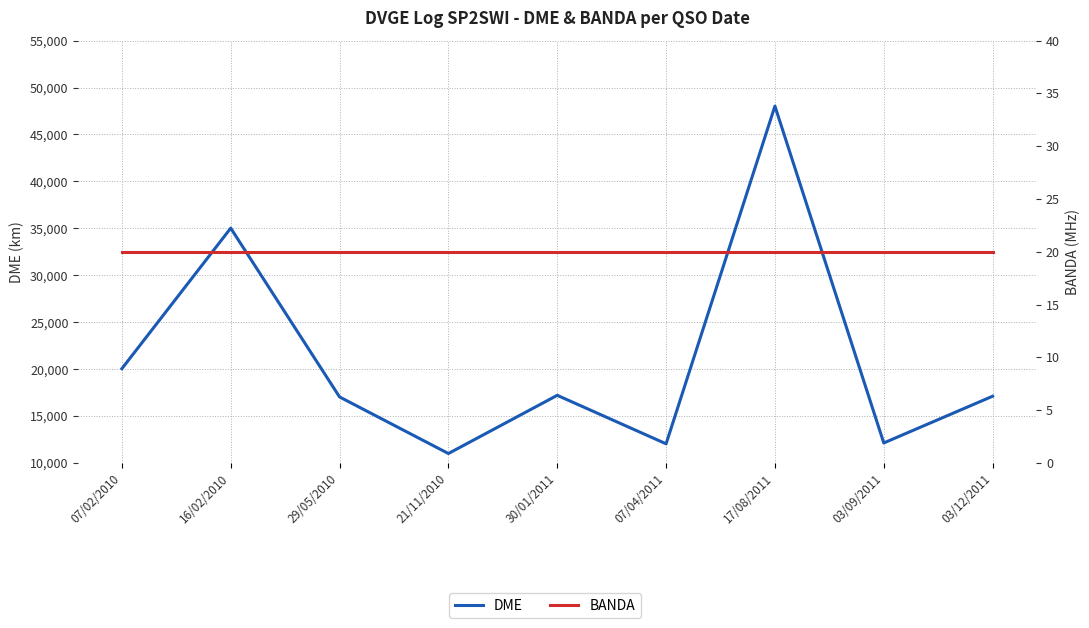

True or false: BANDA and DME cross at least once.

False